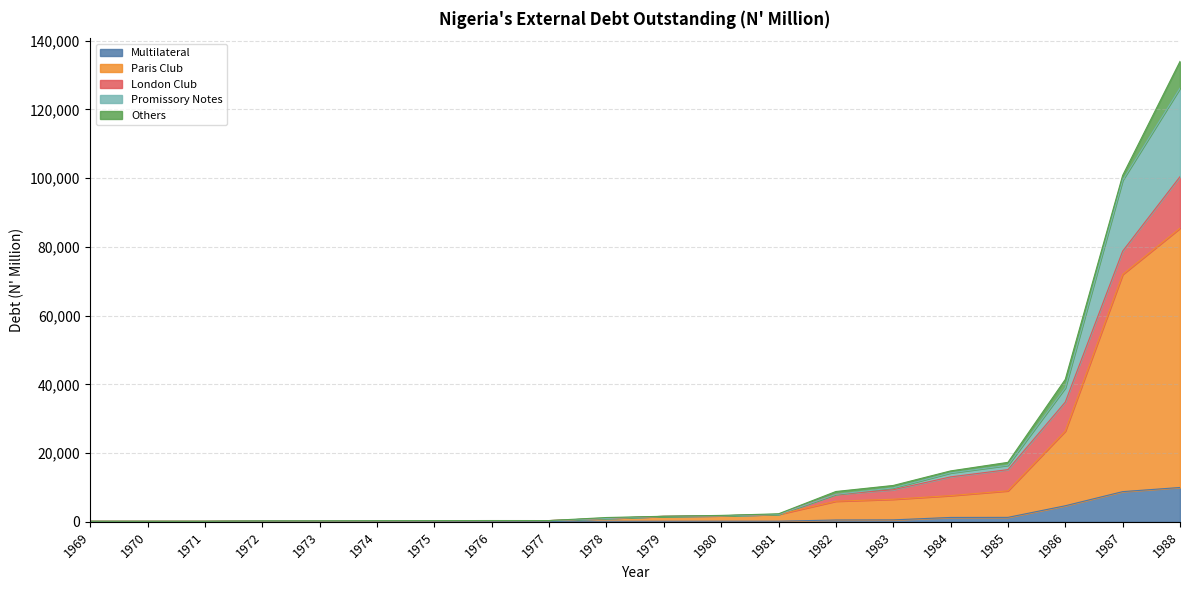

Where is Paris Club nearest to the value 42805?

1986